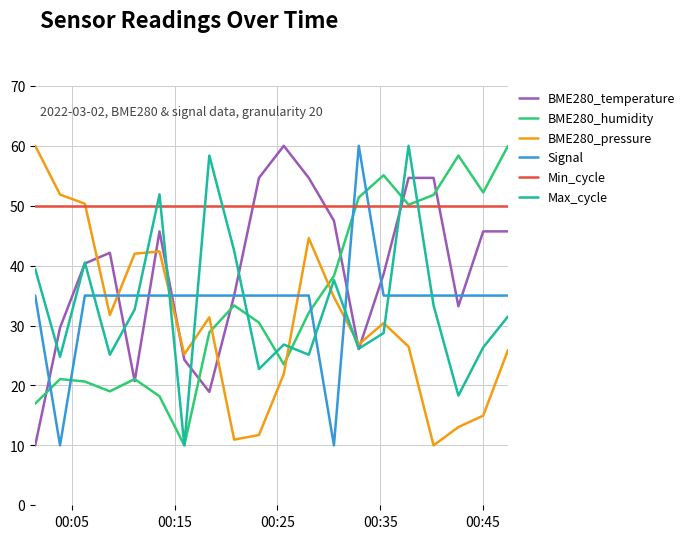

What is the minimum value shown in the chart?

10.0